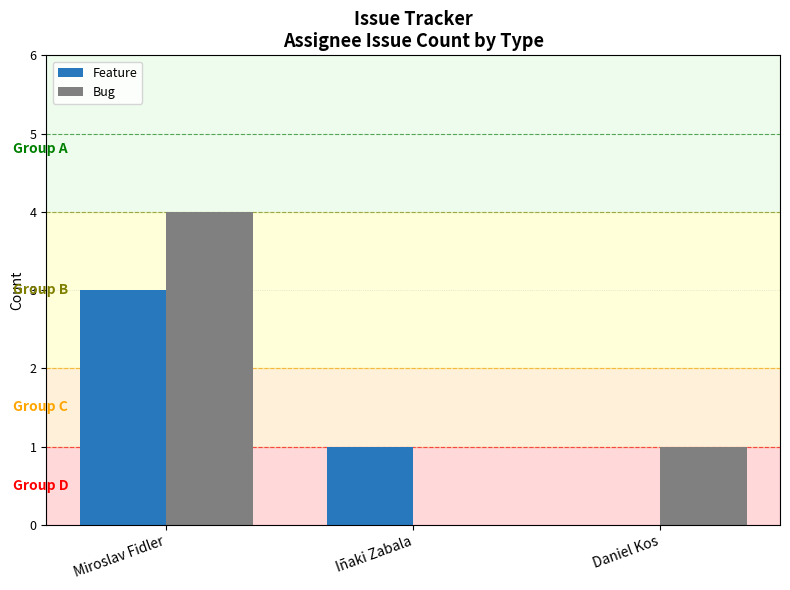

What is the difference between the Bug values at Daniel Kos and Miroslav Fidler?

3